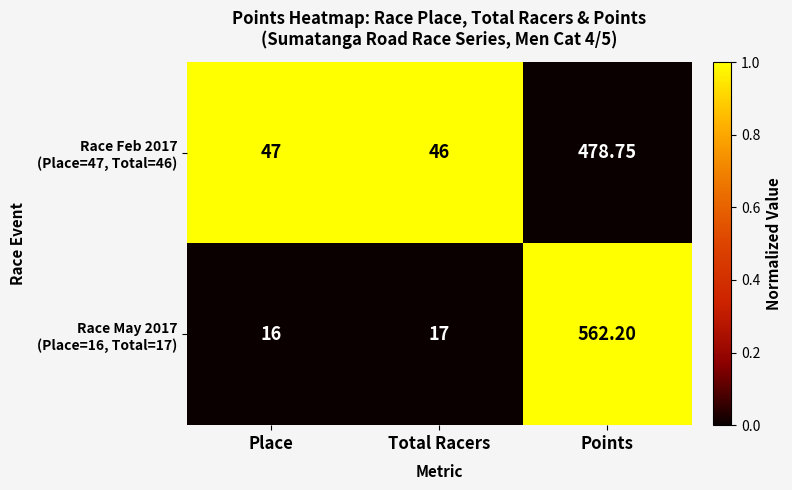

At which category is the sum across all series the highest?

Points